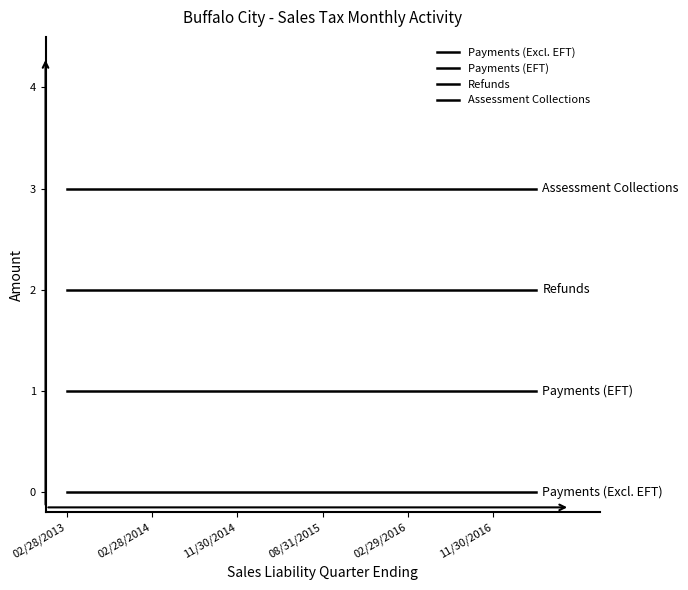

True or false: Assessment Collections has more than 1 points higher than both neighbors.

False